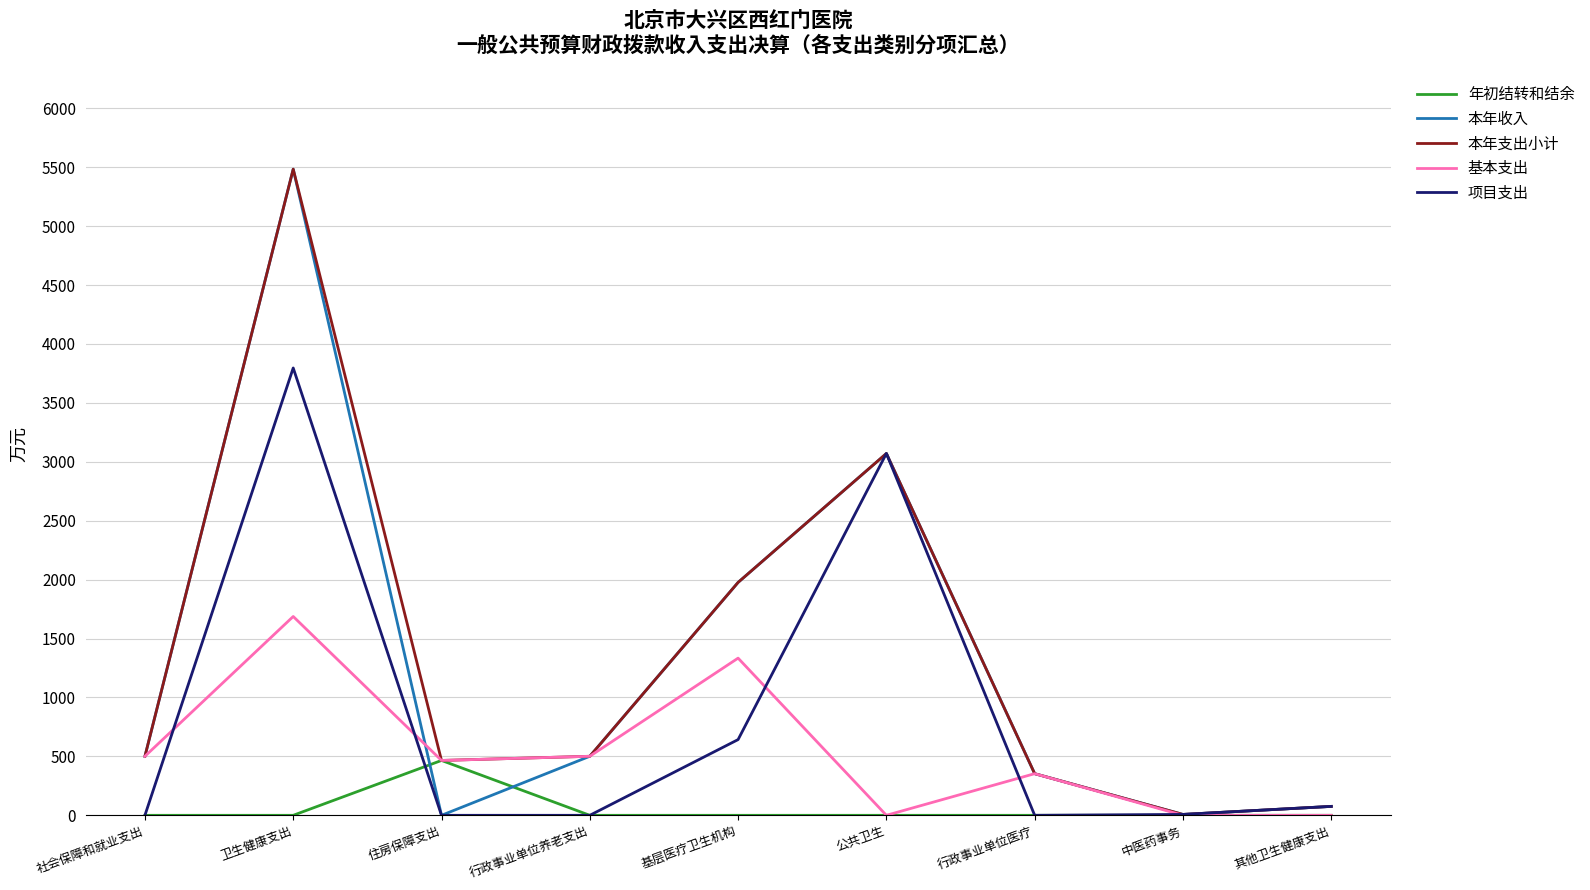

What is the maximum value shown in the chart?

5483.8